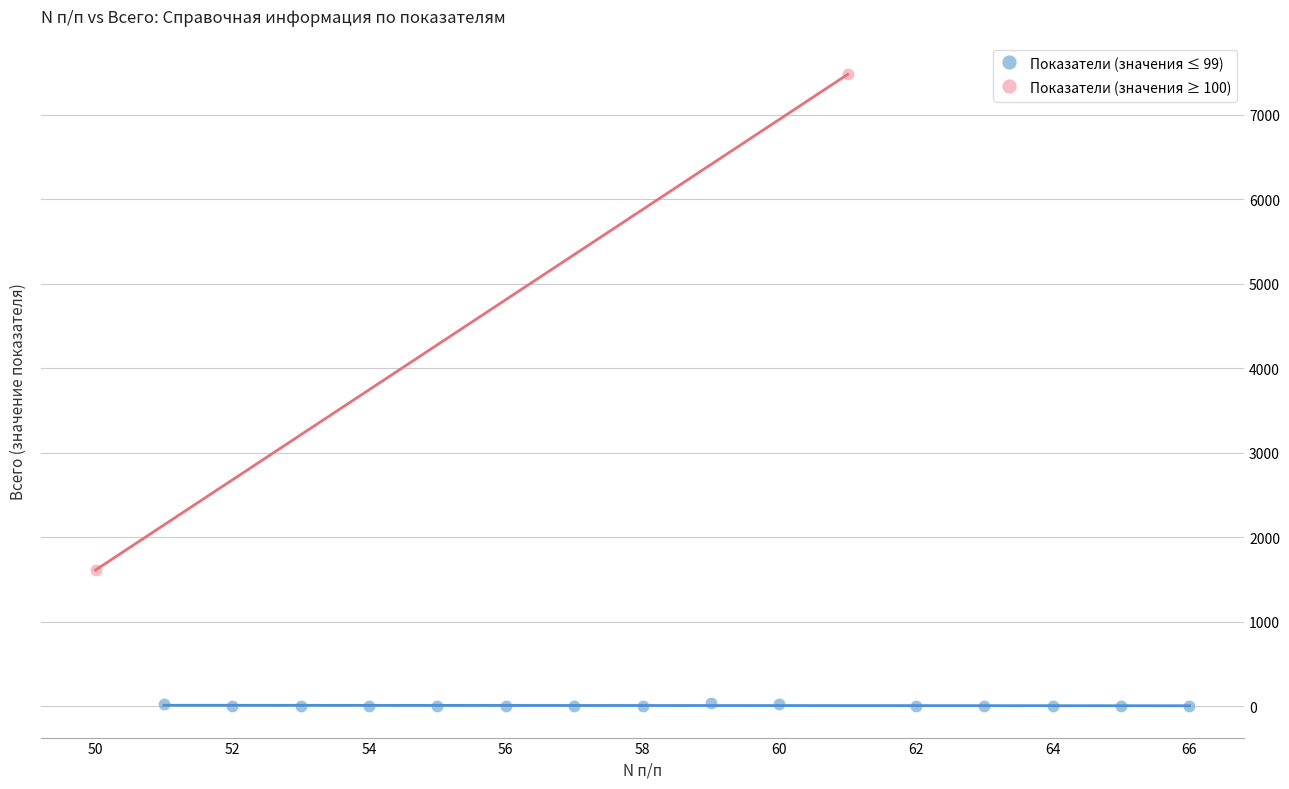

What are all the series names shown in the legend?

Показатели (значения ≤ 99), Показатели (значения ≥ 100)